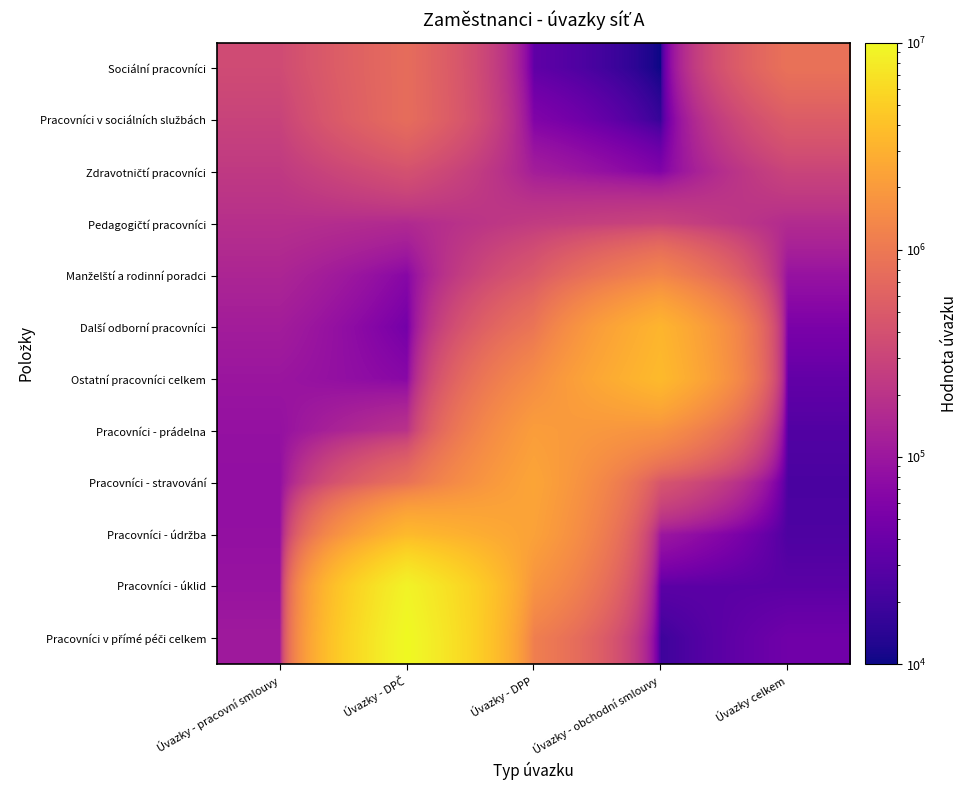

Which has a higher value, Úvazky - pracovní smlouvy or Úvazky - obchodní smlouvy?

Úvazky - pracovní smlouvy